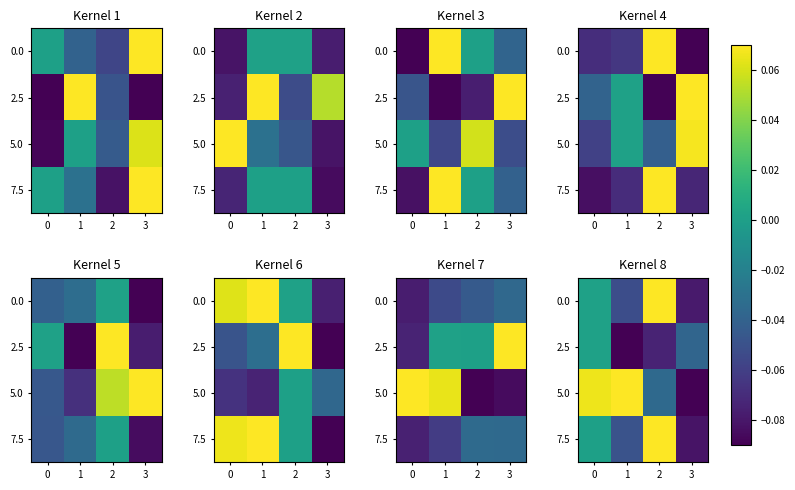

True or false: 5.0 has a value of -0.0 at 2.

False